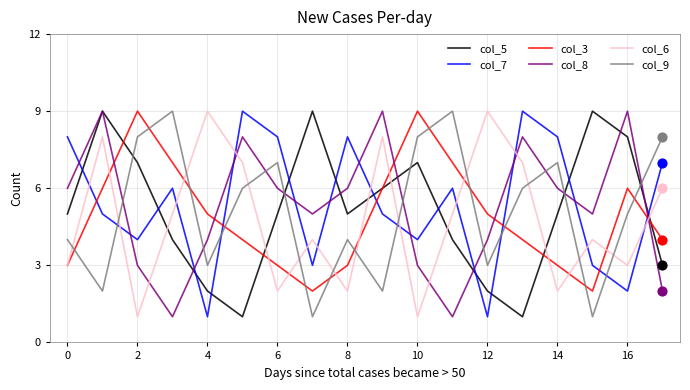

What are all the series names shown in the legend?

col_5, col_7, col_3, col_8, col_6, col_9